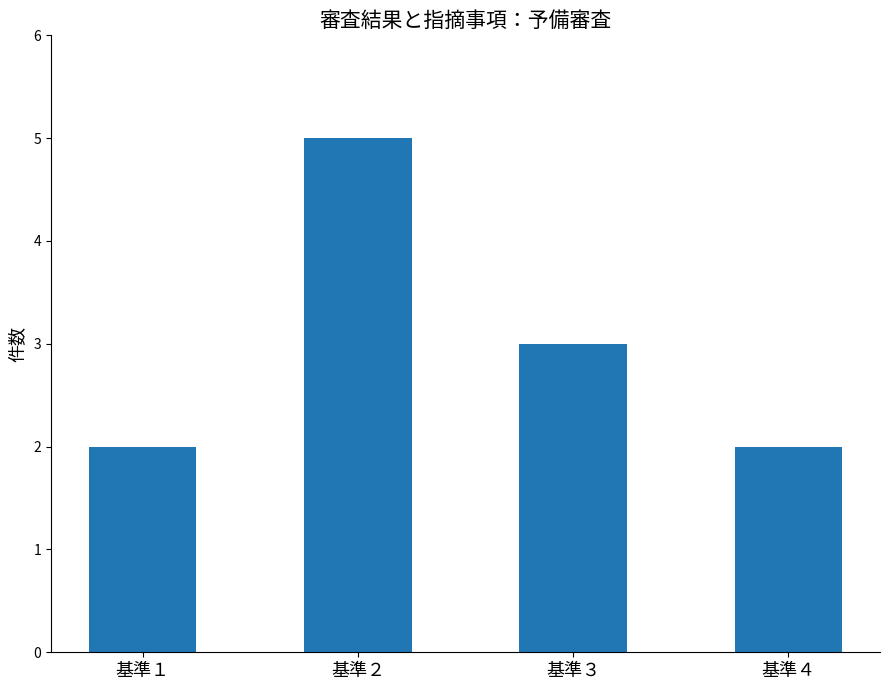

True or false: the data shows 3 at 基準１.

False